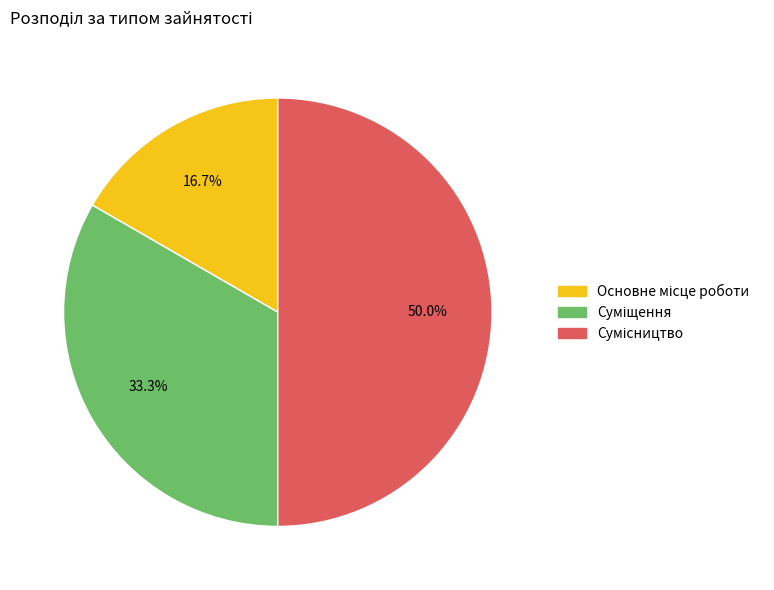

Does Сумісництво represent more than half of the total?

No